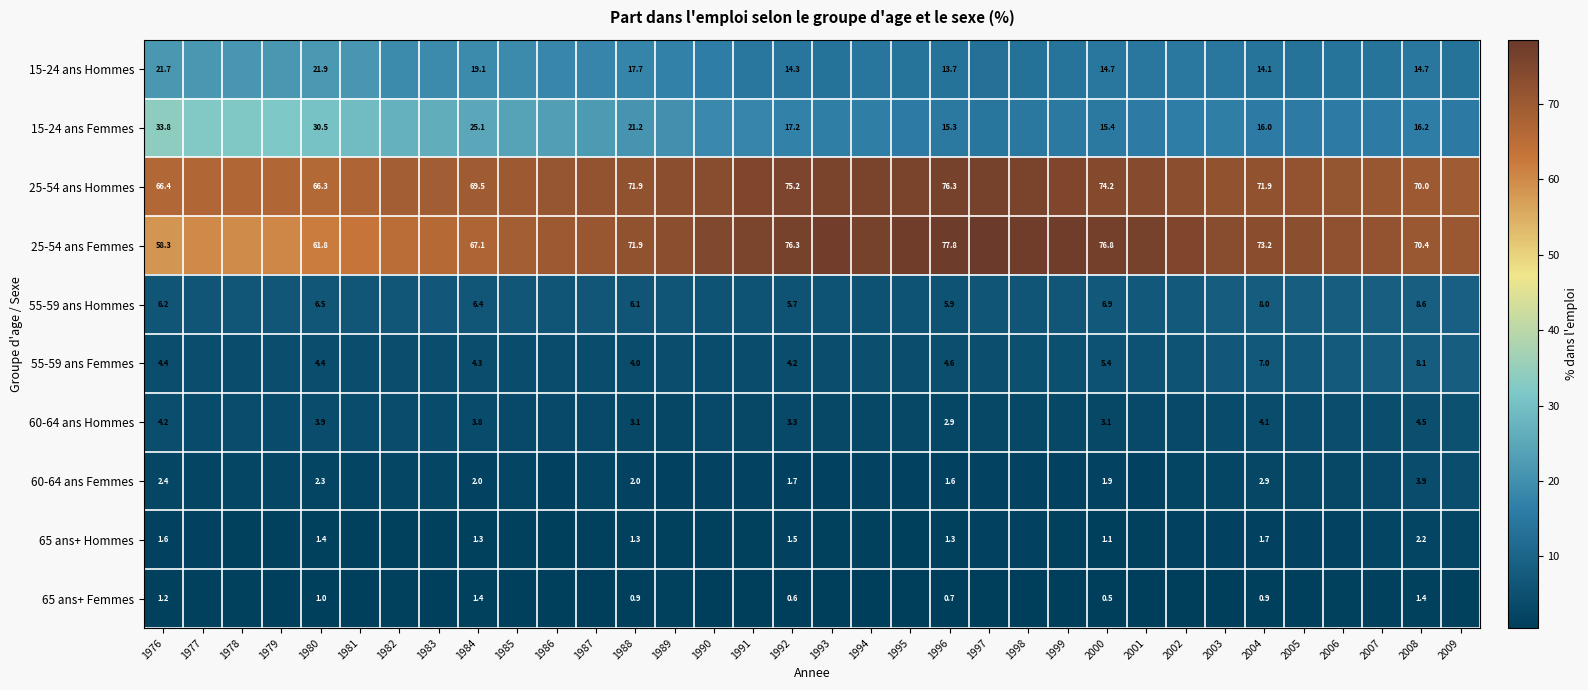

What is the total value across all series at 1976?

200.2